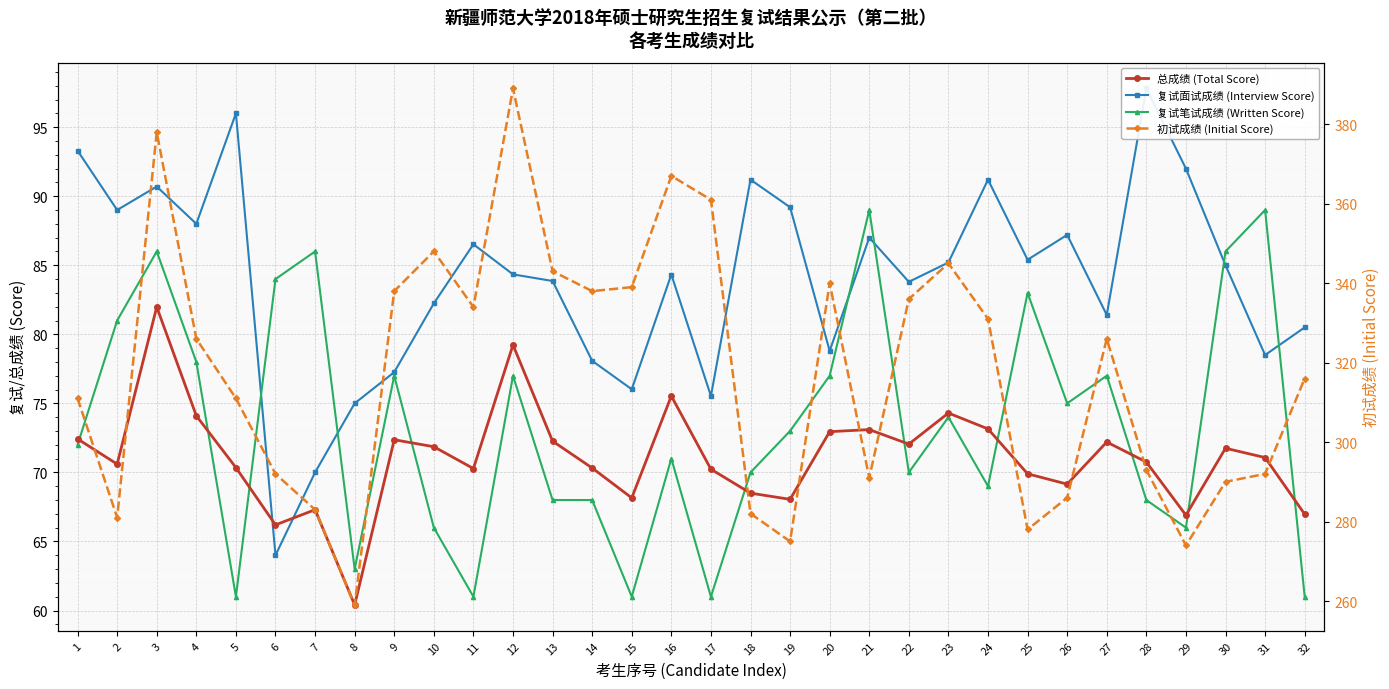

Between 6 and 25, which series saw the biggest shift?

复试面试成绩 (Interview Score)